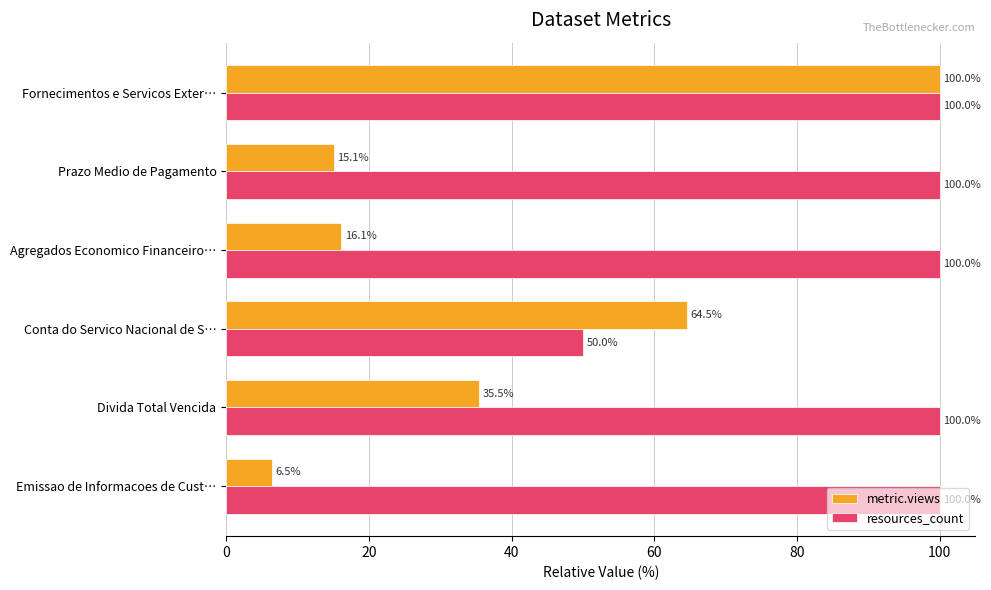

What is the minimum value shown in the chart?

6.5